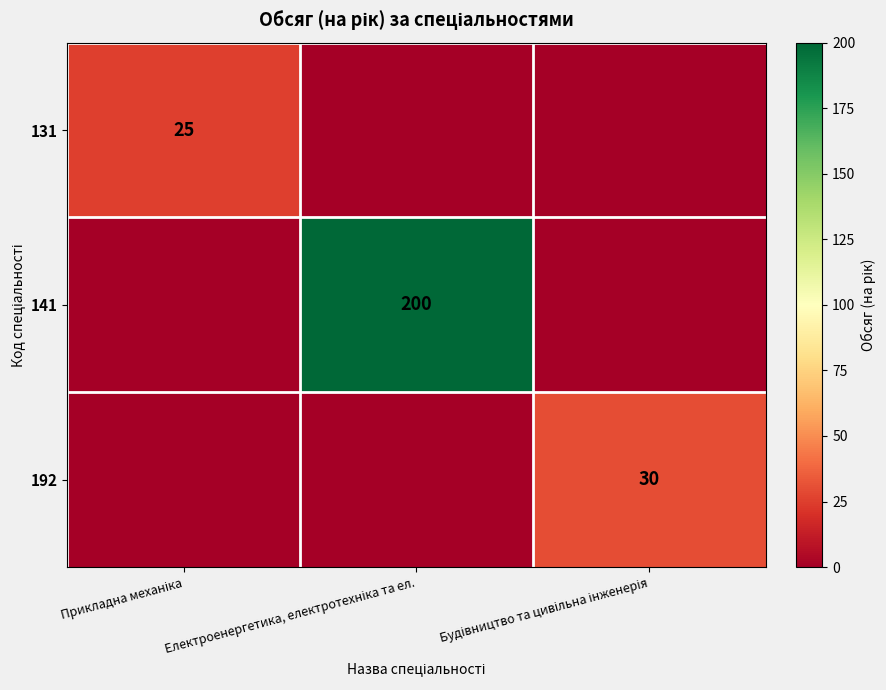

Which series has the largest range (max minus min)?

141